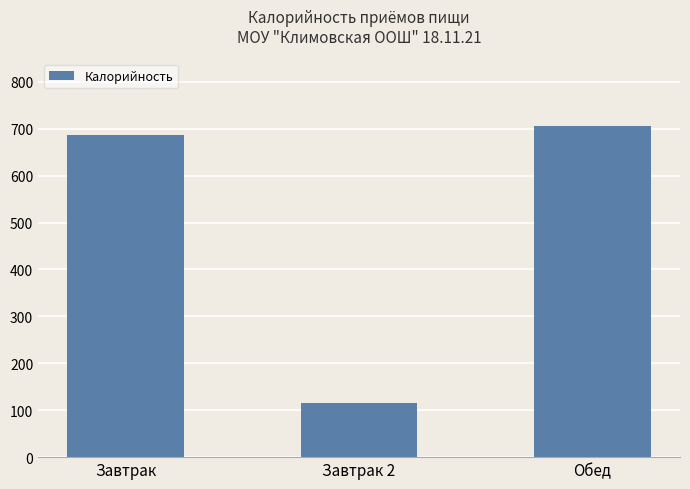

At which label is the value closest to 410?

Завтрак